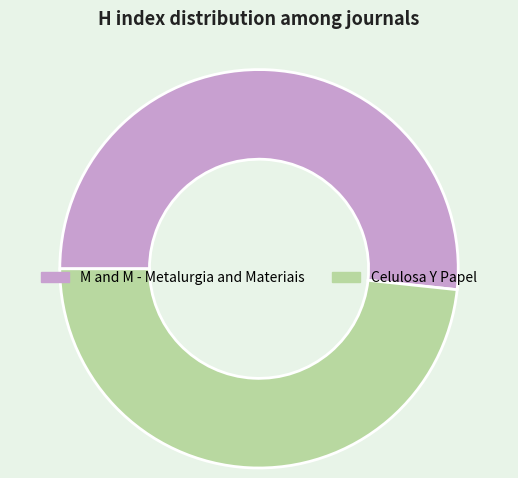

Combined, do M and M - Metalurgia and Materiais and Celulosa Y Papel account for over 50%?

Yes